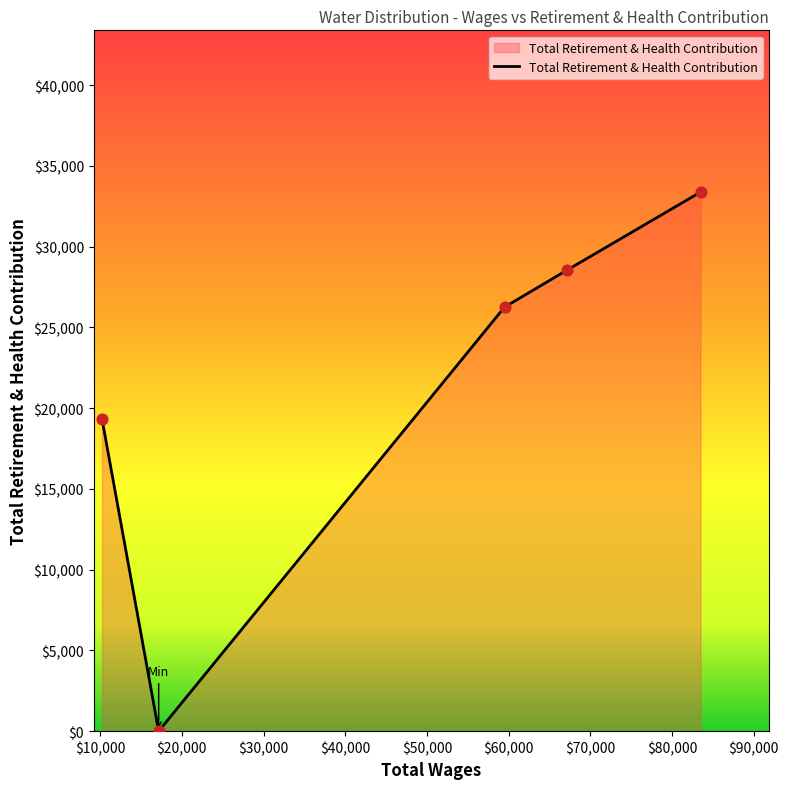

How many interior local valleys (lower than both neighbors) does the data have?

1